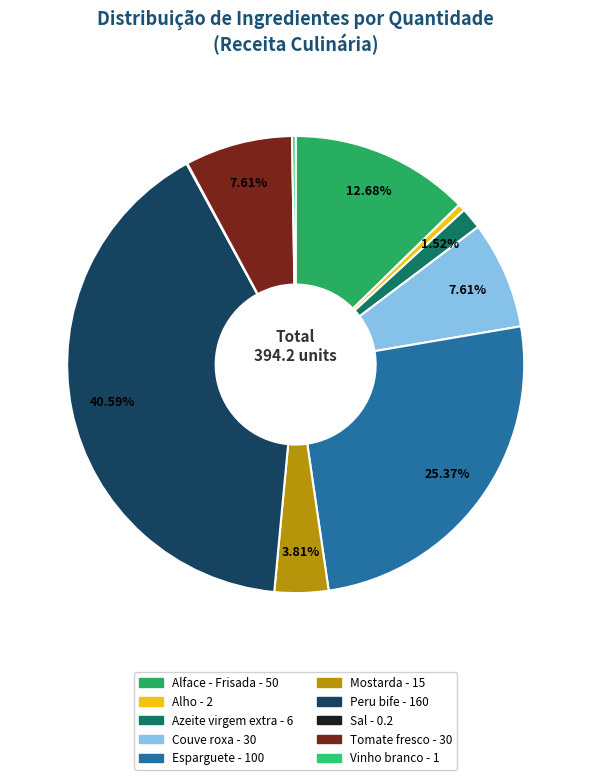

Does any single category account for the majority?

No